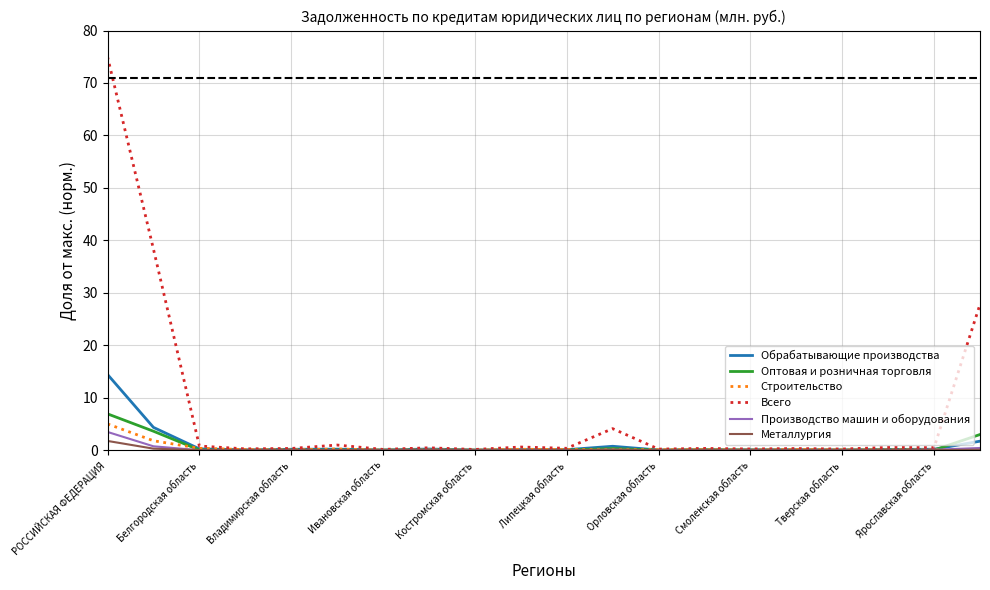

What is the highest value of the Строительство series?

5.0